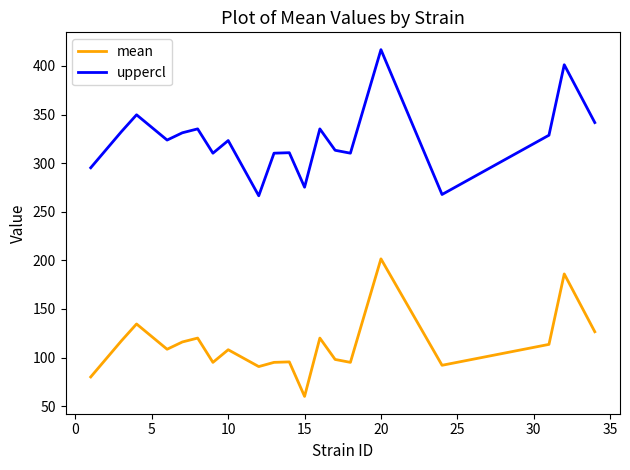

What is the difference between the maximum and minimum values in the uppercl series?

150.3